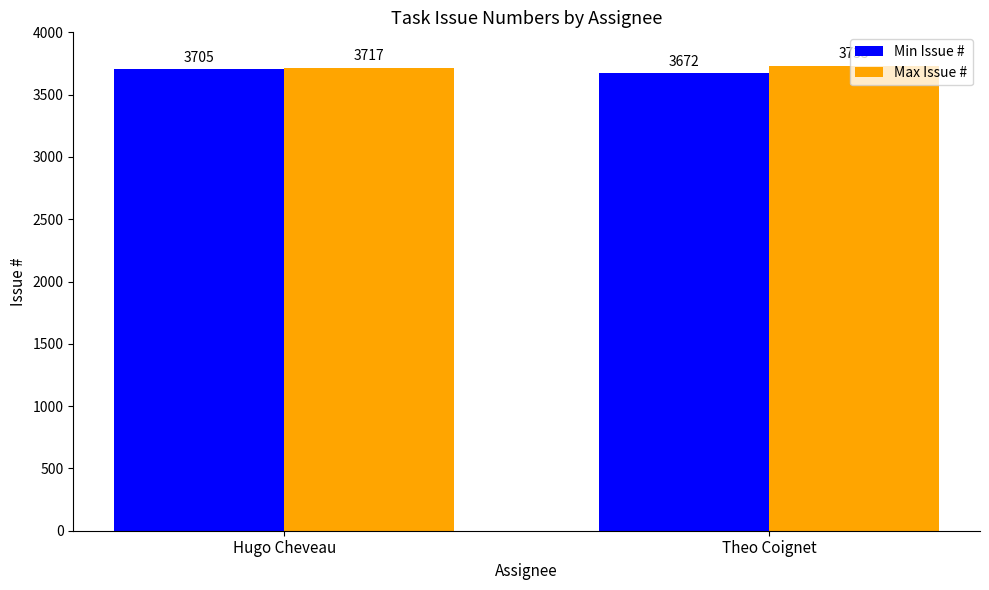

Is it true that Min Issue # equals 5908 at Hugo Cheveau?

False